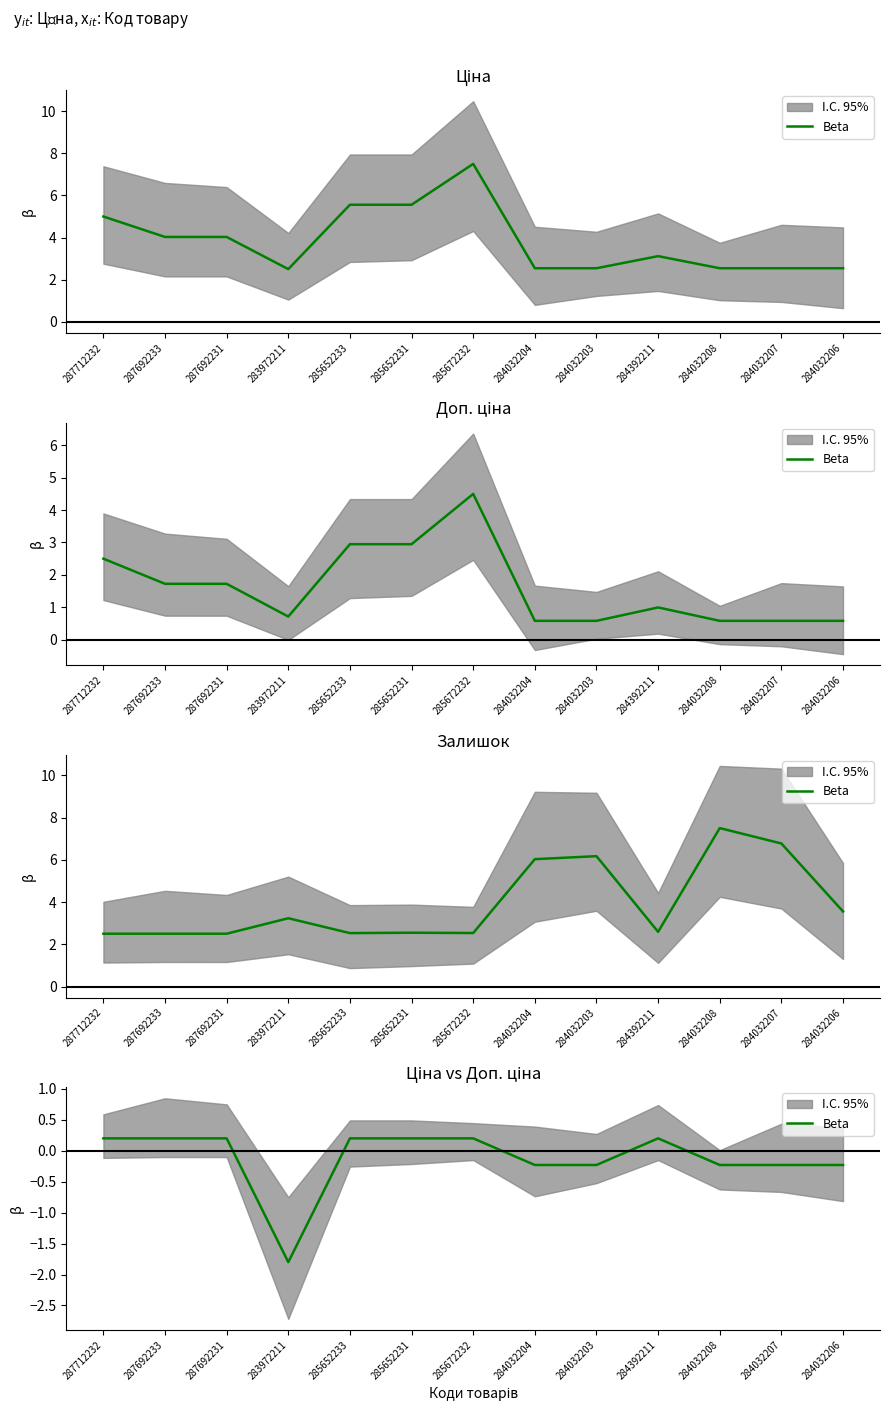

How many points are lower than both their immediate neighbors (excluding endpoints)?

1